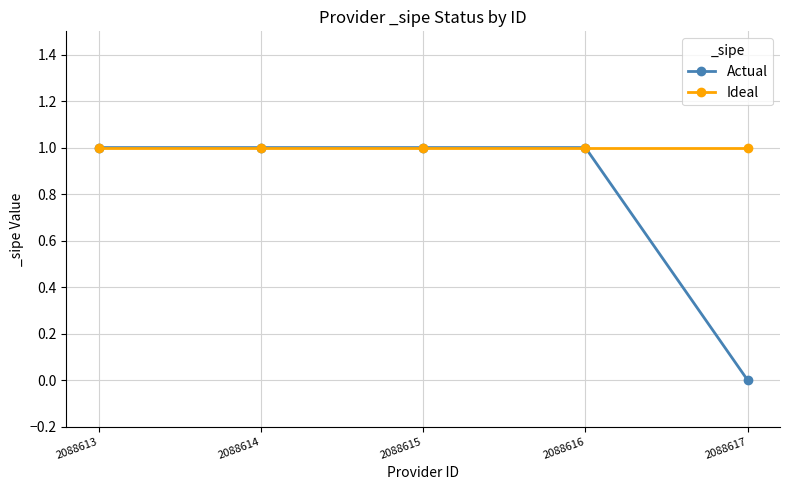

How many positive values does the Actual series have?

4